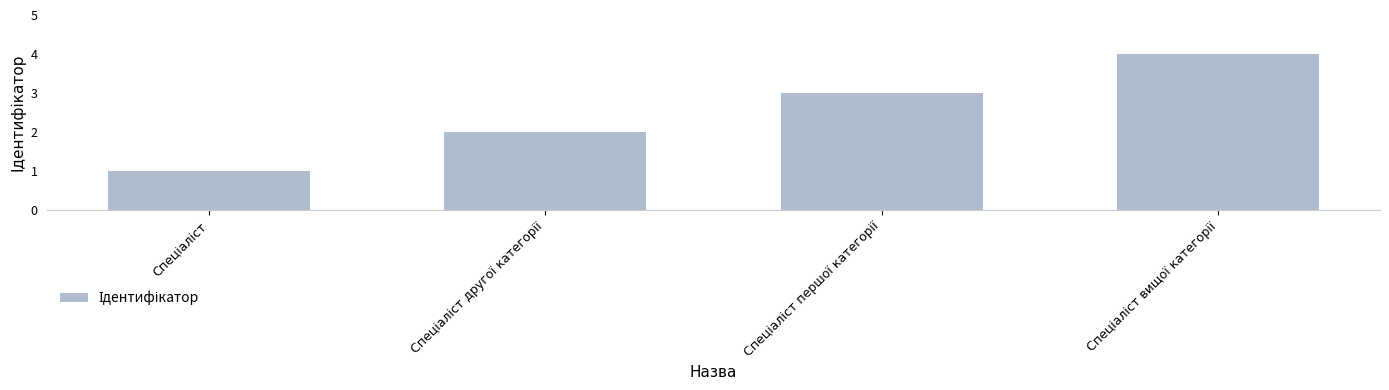

How many categories are shown in the chart?

4